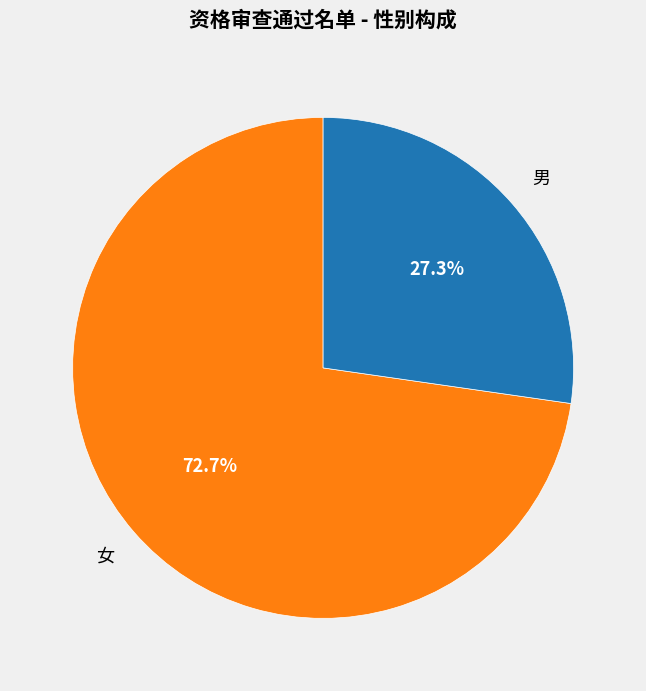

Does any single category account for the majority?

Yes